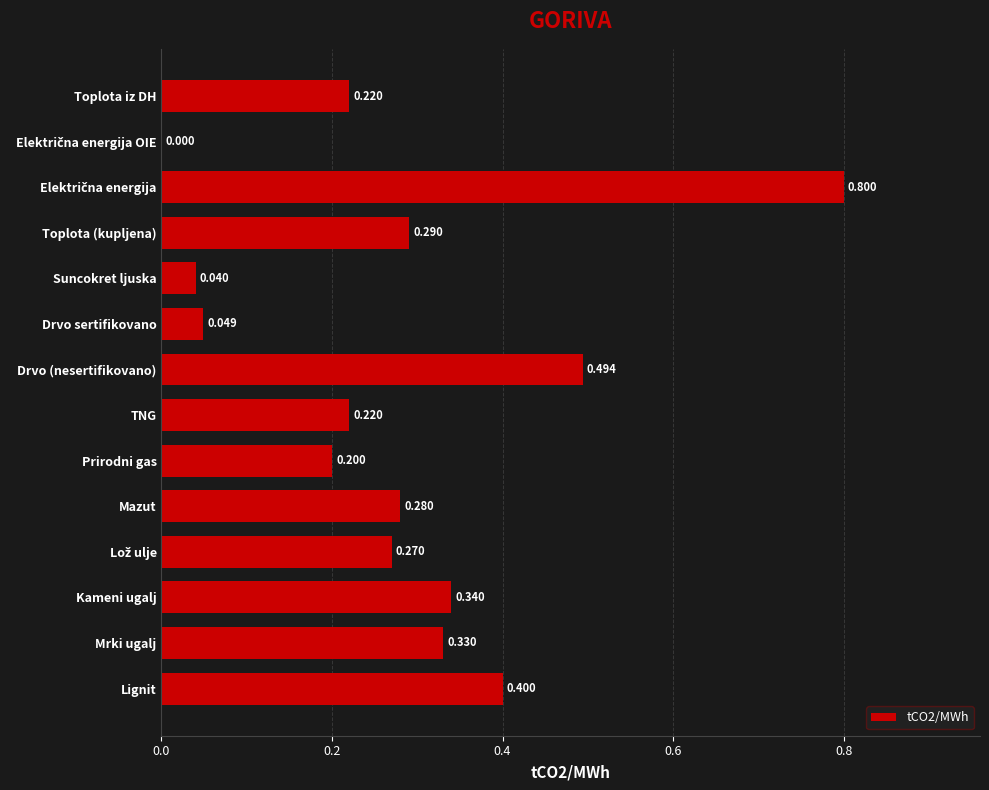

Which has a higher value, Toplota (kupljena) or Lignit?

Lignit